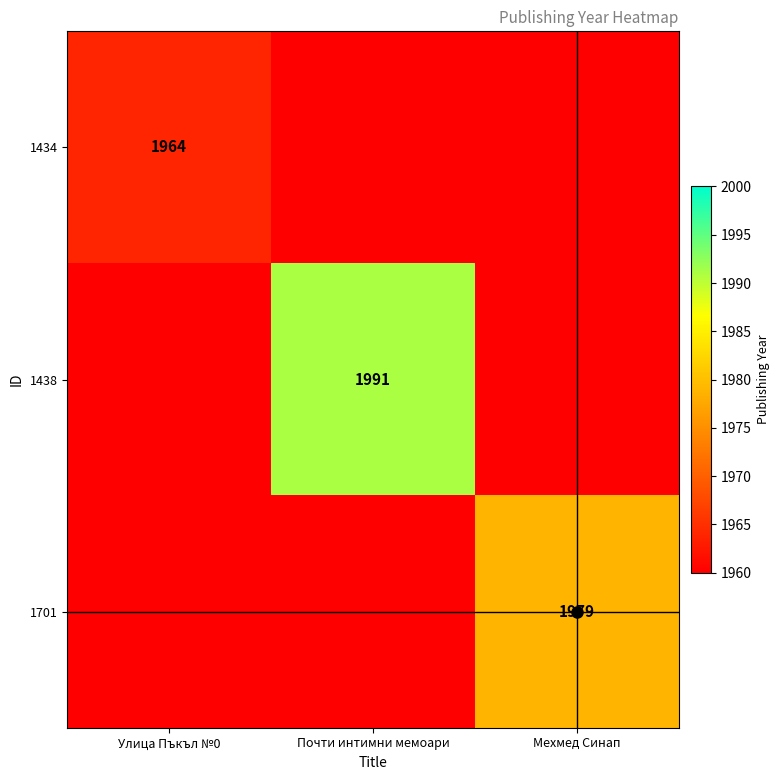

At which category is the sum across all series the highest?

Почти интимни мемоари